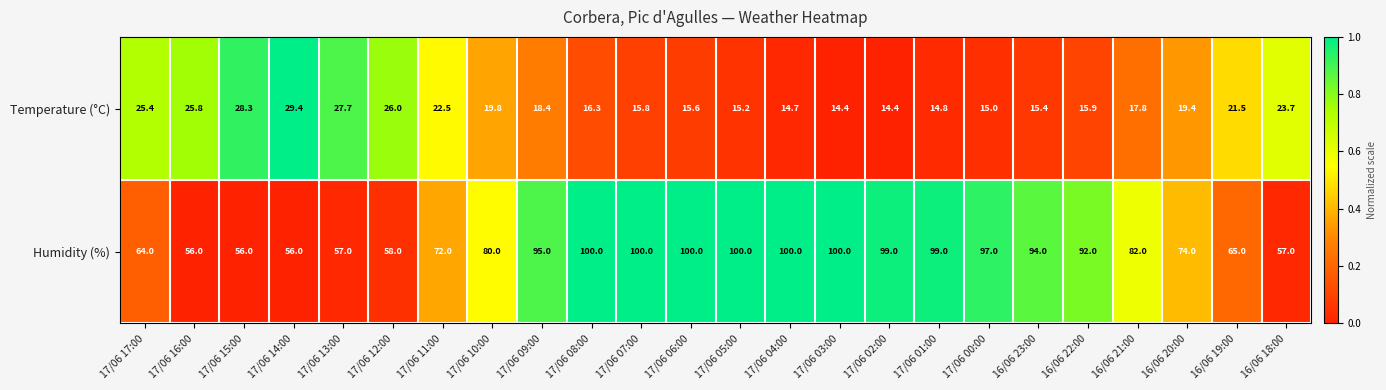

What is the difference between the maximum and minimum values in the Temperature (°C) series?

15.0